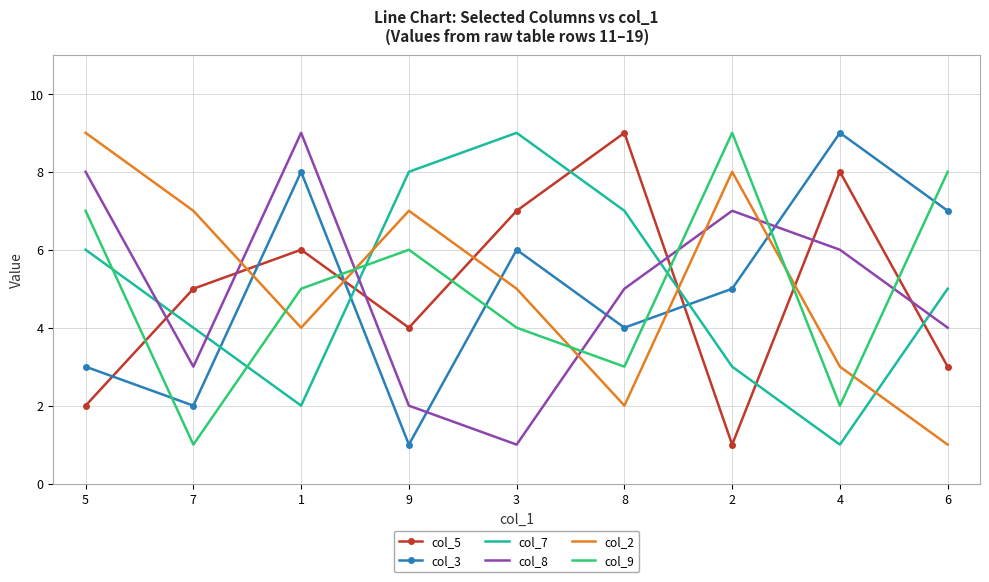

Between 5 and 7, which series saw the biggest shift?

col_9